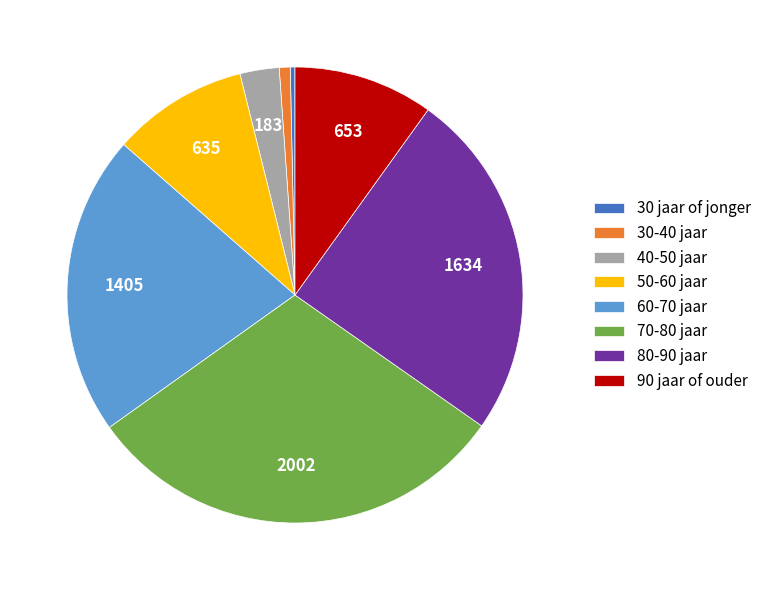

The 60-70 jaar slice represents 8% of the pie. True or false?

False